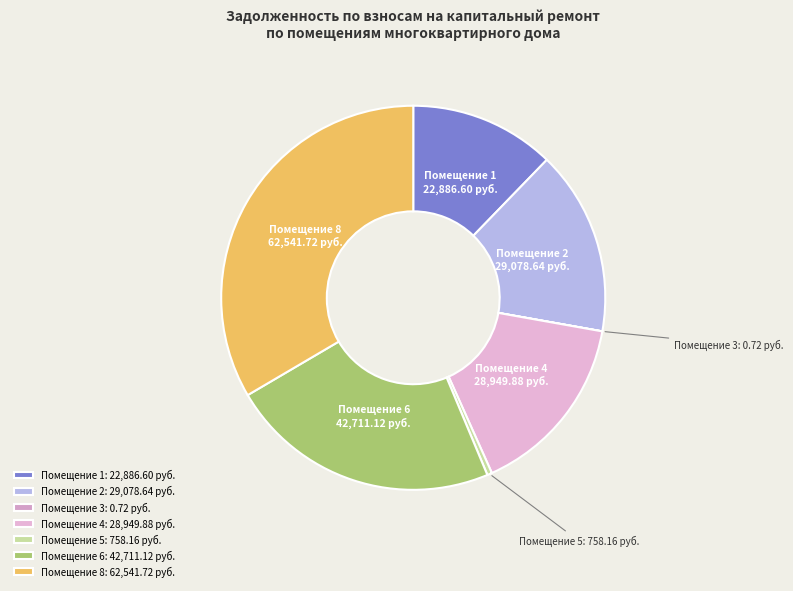

Do Помещение 5 and Помещение 1 together represent more than half of the pie?

No